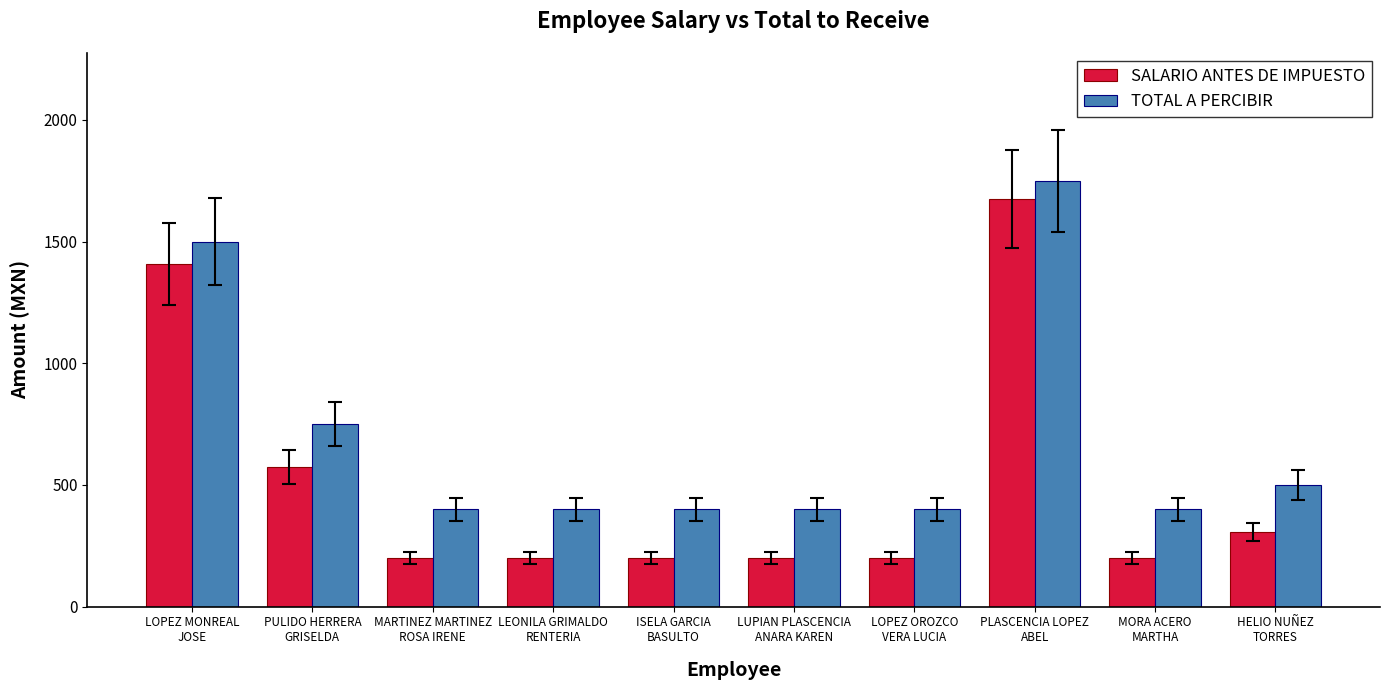

What is the sum of all TOTAL A PERCIBIR values?

6900